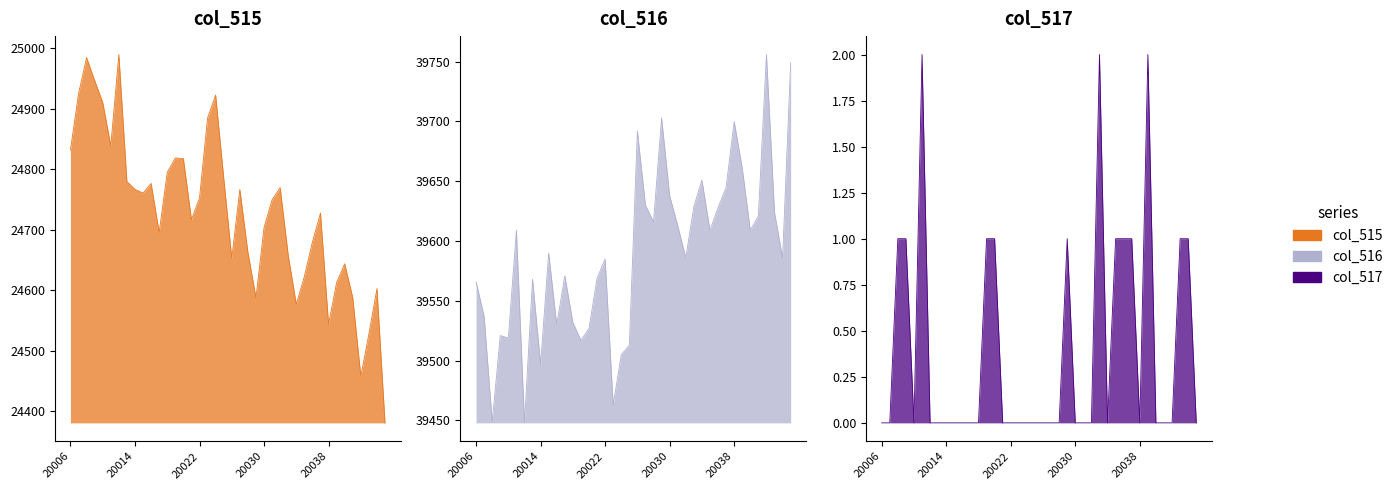

What is the spread (max minus min) of values at 20034?

39651